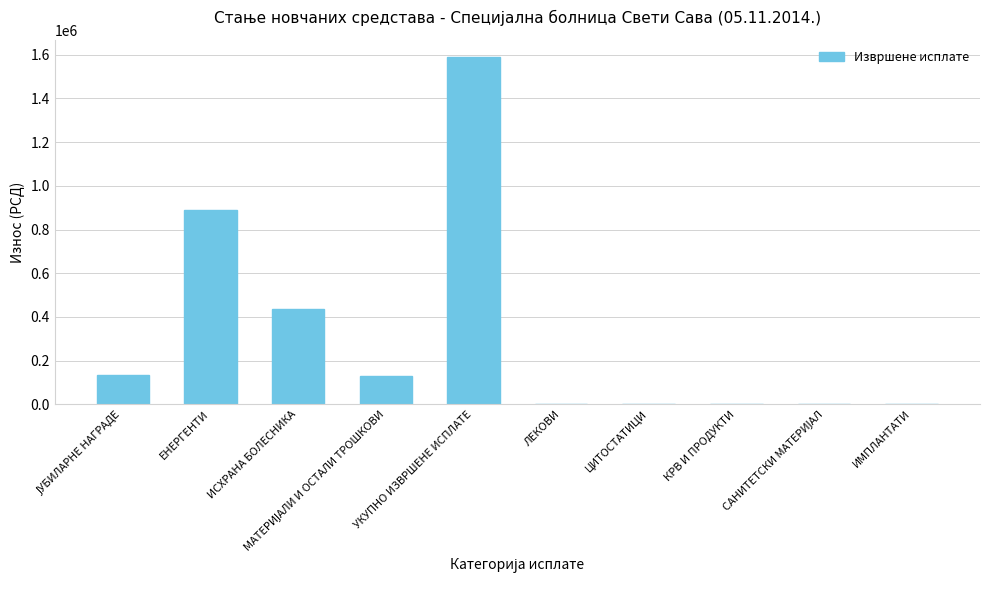

How many data points are above 130646?

5